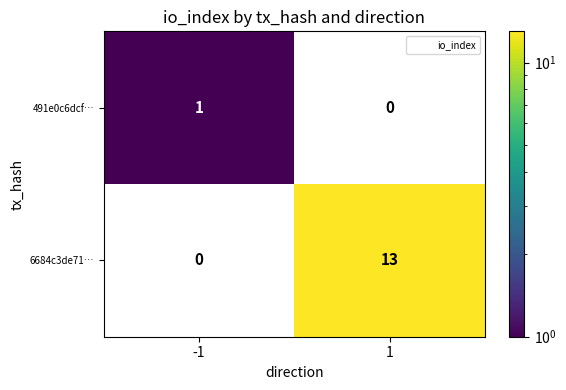

How many categories are shown in the chart?

2